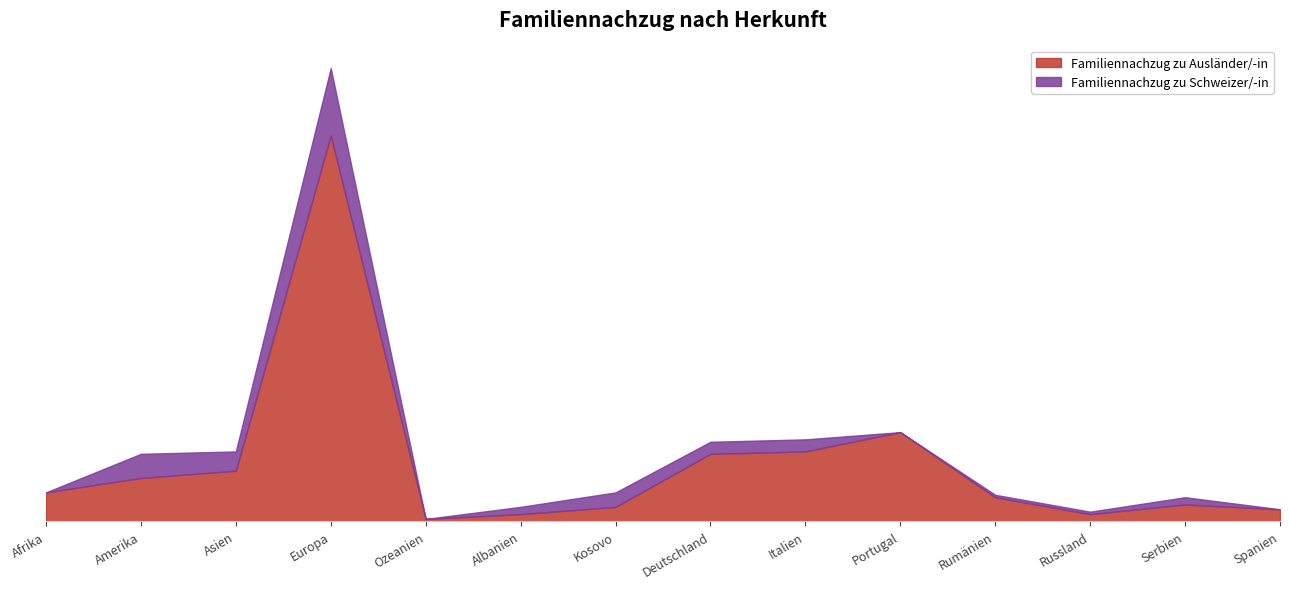

Which series has the largest range (max minus min)?

Familiennachzug zu Ausländer/-in